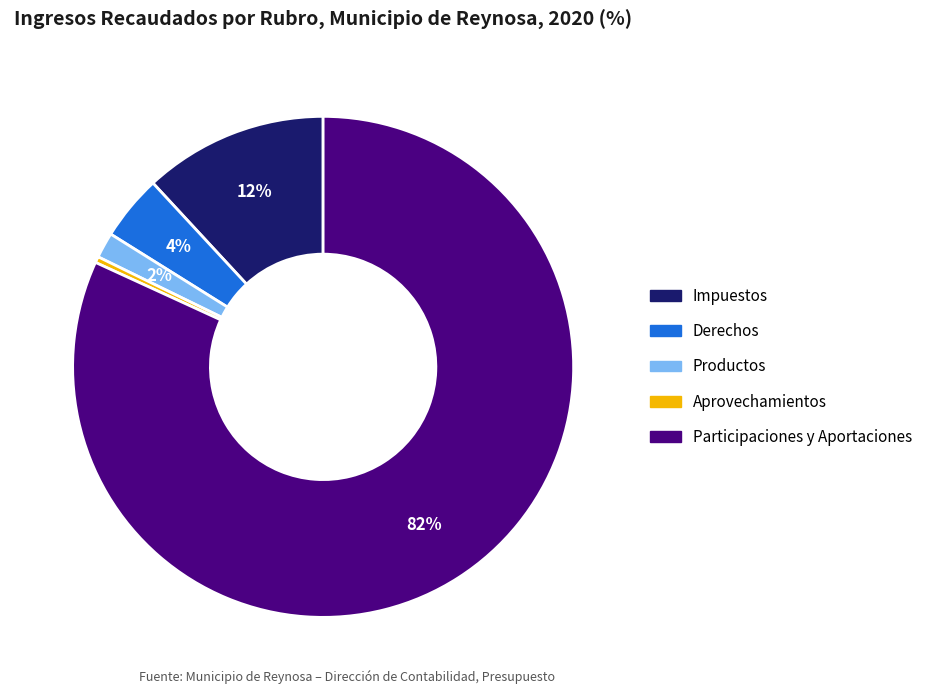

Which slice is the largest?

Participaciones y Aportaciones